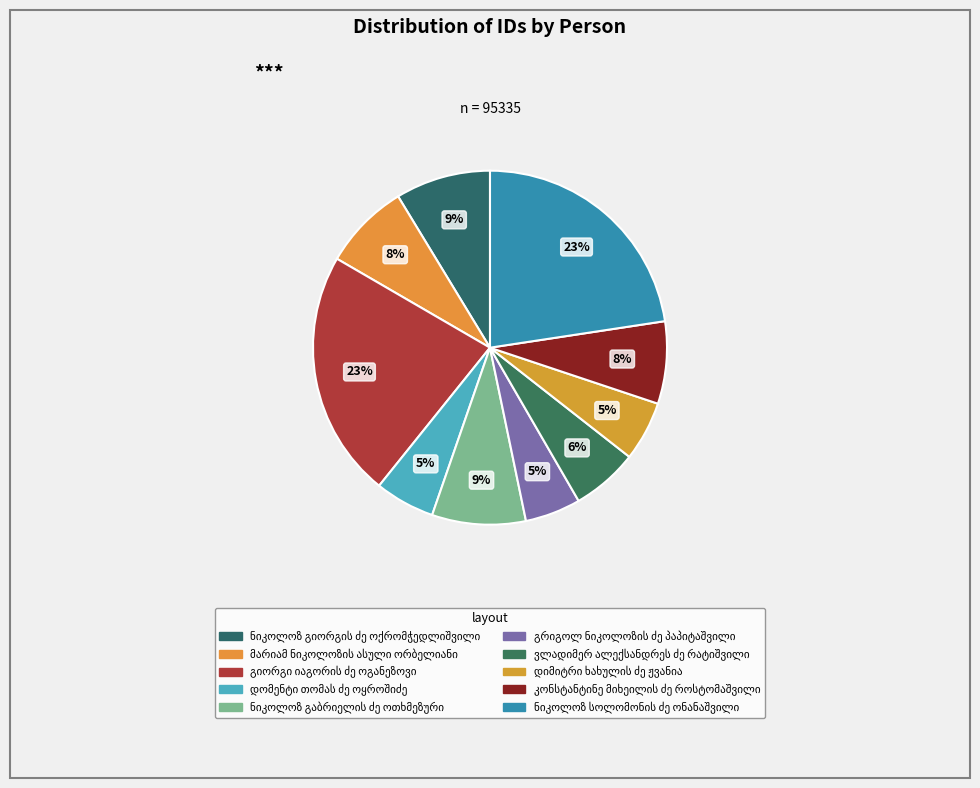

Which category has the biggest portion of the pie?

გიორგი იაგორის ძე
ოგანეზოვი